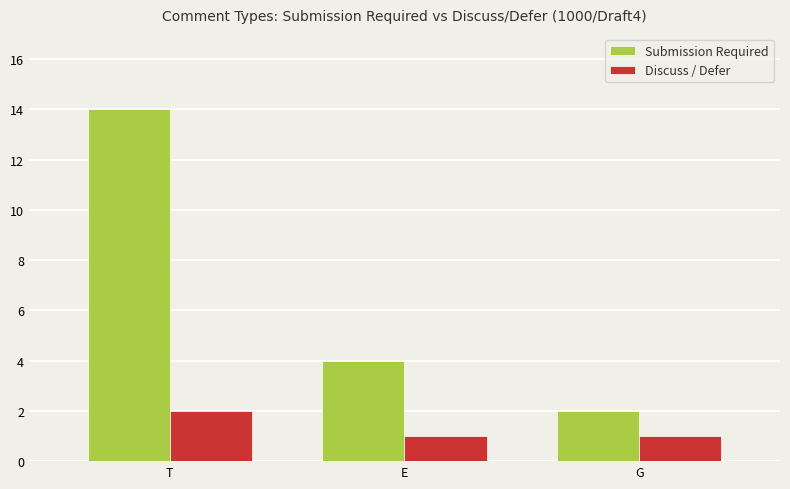

How many Submission Required values are between 2 and 14?

3